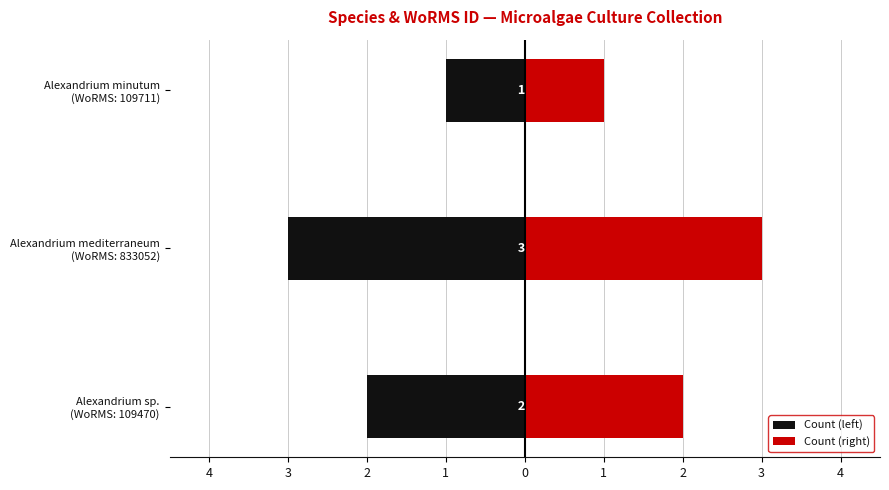

Reading left to right, transcribe all the data shown in this chart.

Count (left): -2	-3	-1
Count (right): 2	3	1